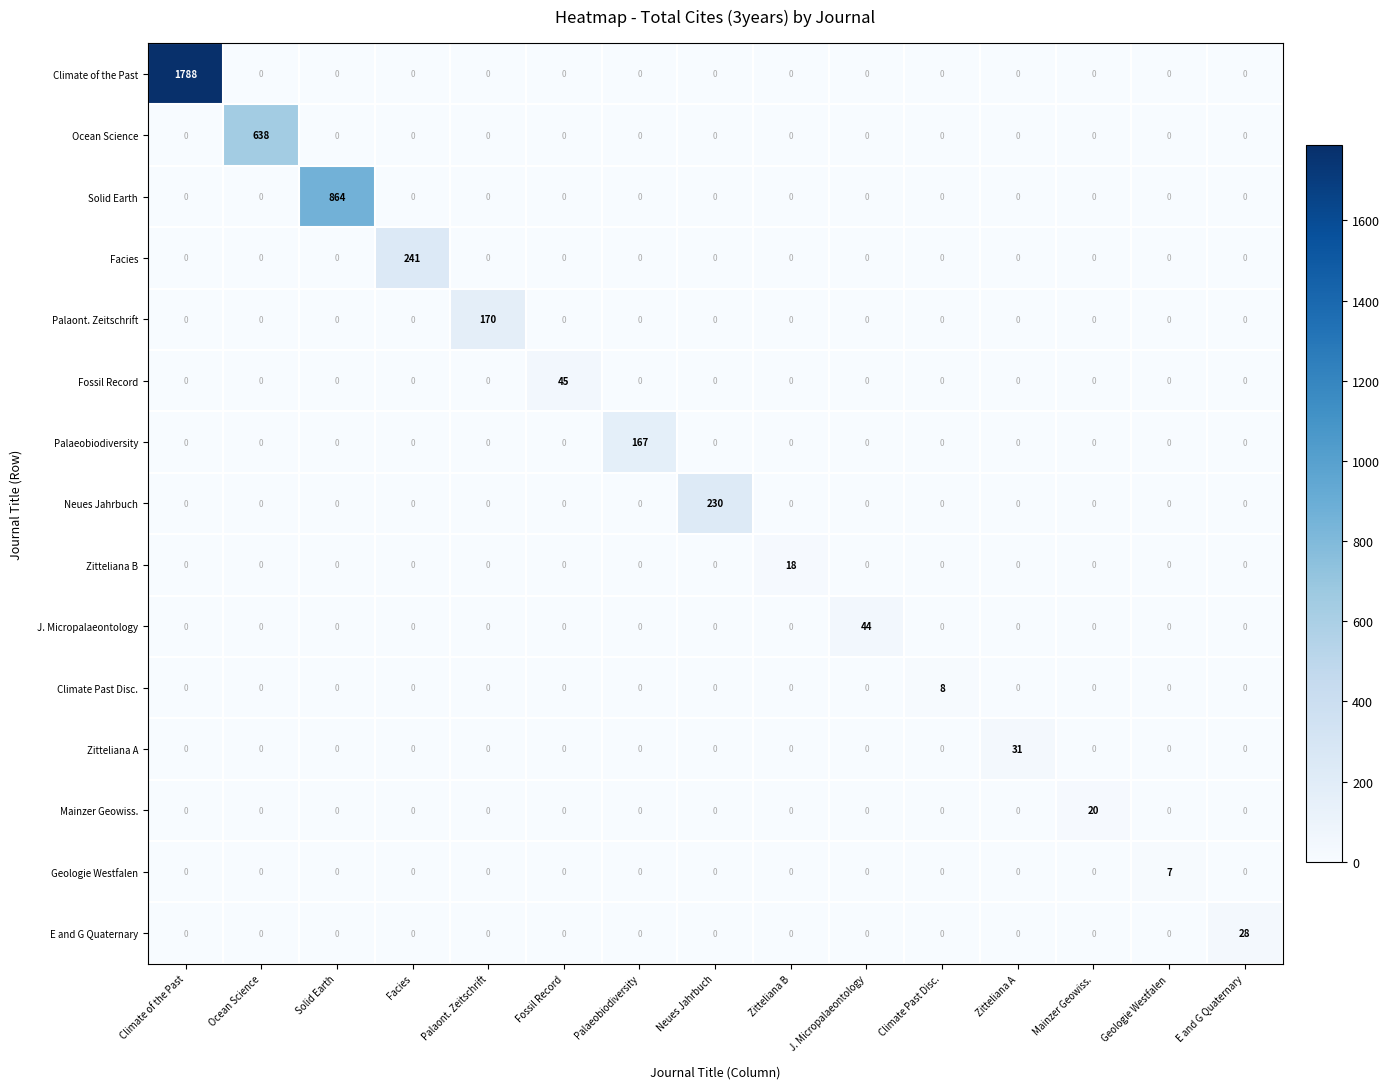

True or false: Palaeobiodiversity has a value of 104 at Zitteliana B.

False